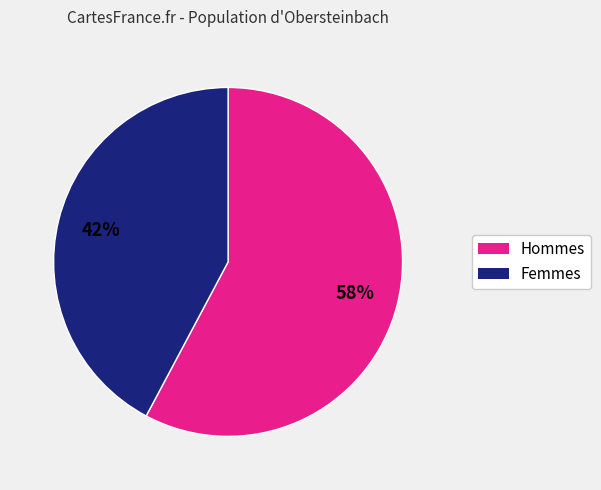

What is the ratio of the value at Hommes to the value at Femmes?

1.4